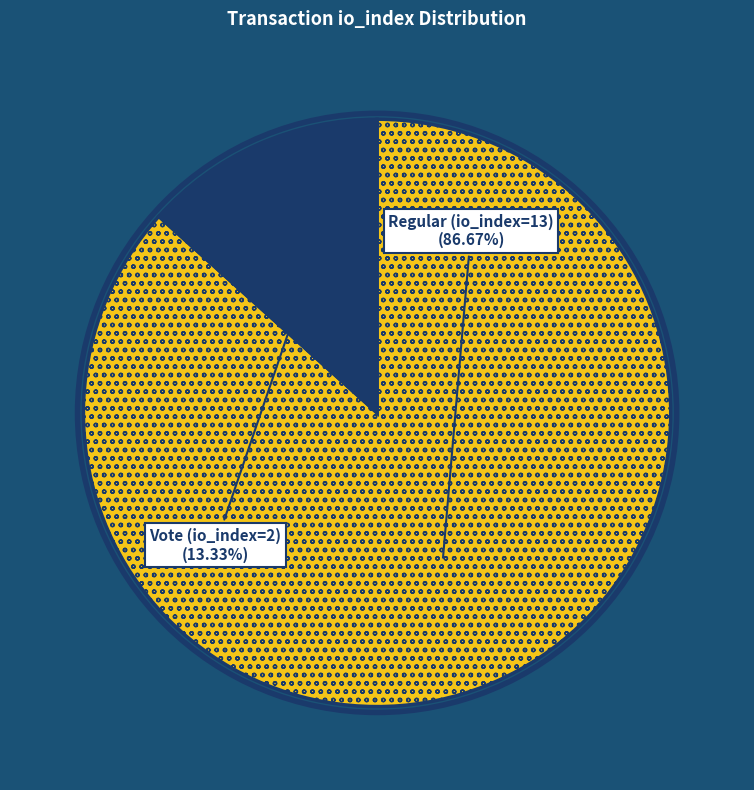

Is there a majority slice in this chart?

Yes